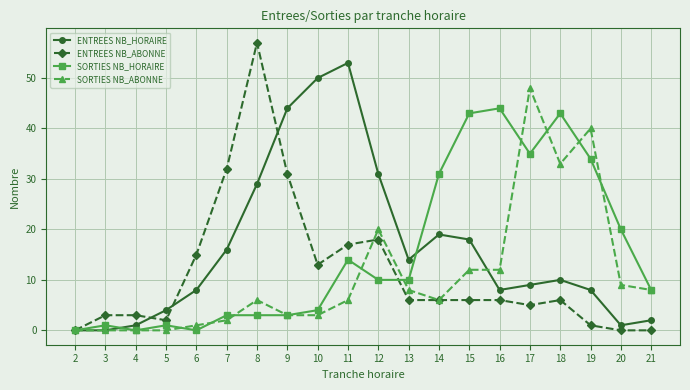

Is the value of SORTIES NB_HORAIRE at 20 greater than the value of ENTREES NB_HORAIRE at 8?

No